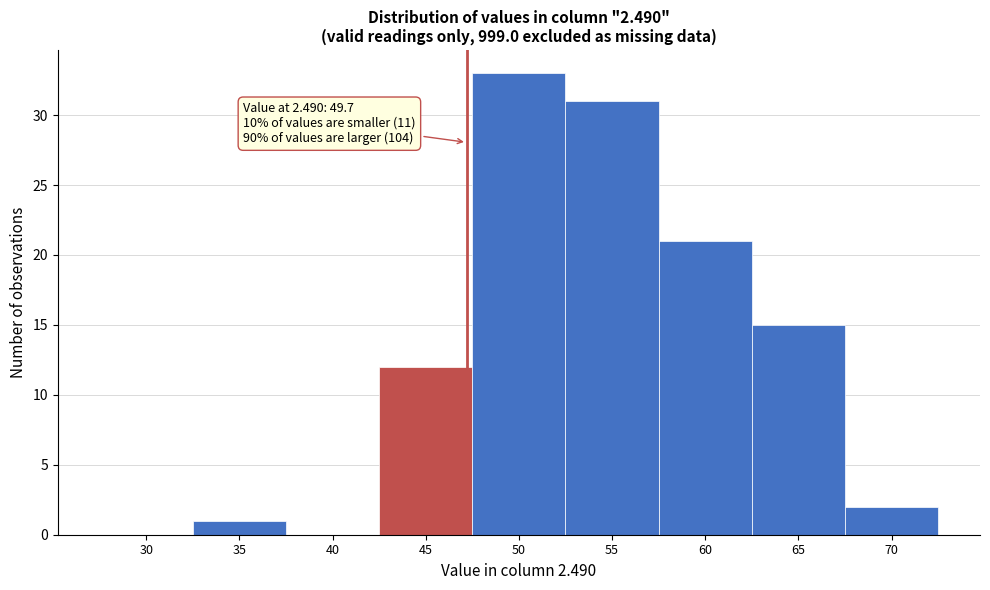

Reading left to right, transcribe all the data shown in this chart.

30=0	35=1	40=0	45=12	50=33	55=31	60=21	65=15	70=2